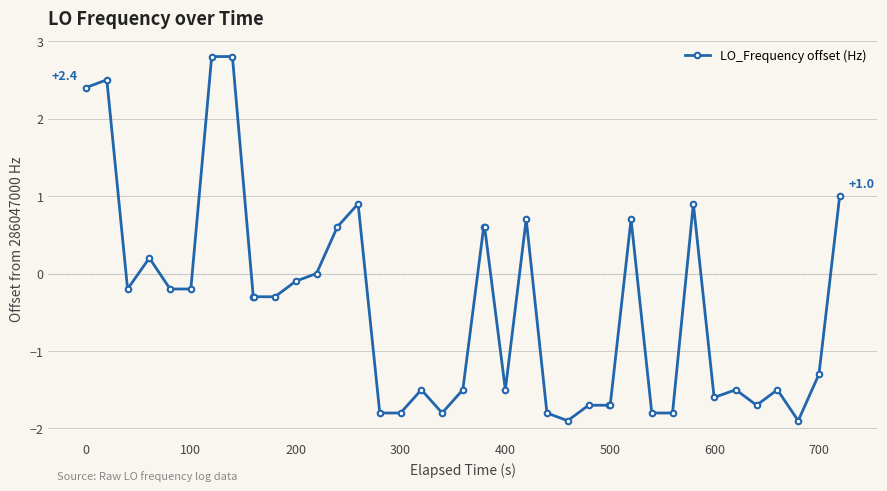

How many lines are shown in the chart?

1